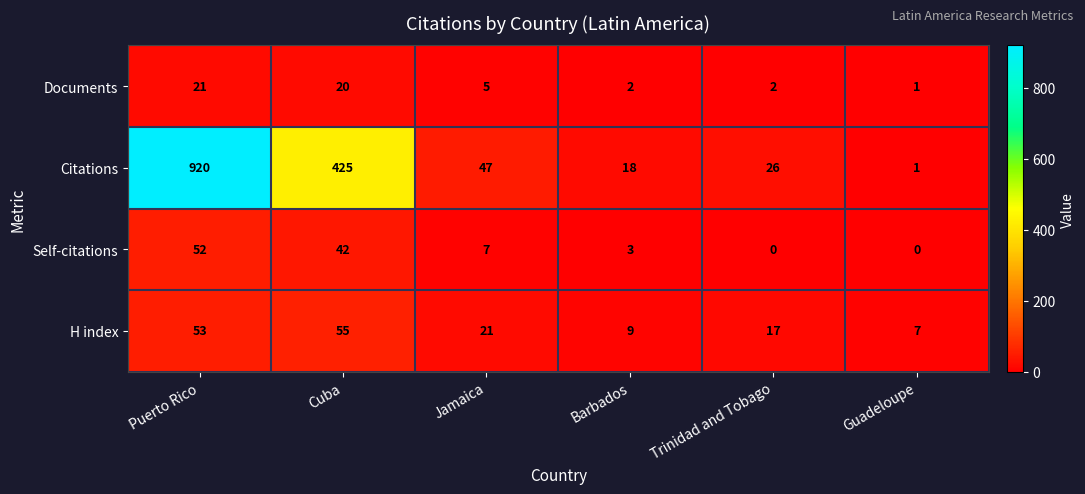

Which series has the largest total across all categories?

Citations